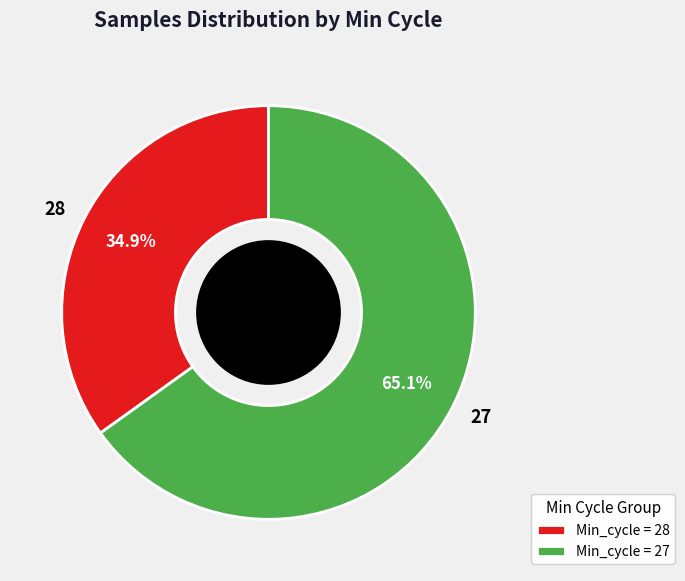

What portion of the pie excludes 27?

34.9%